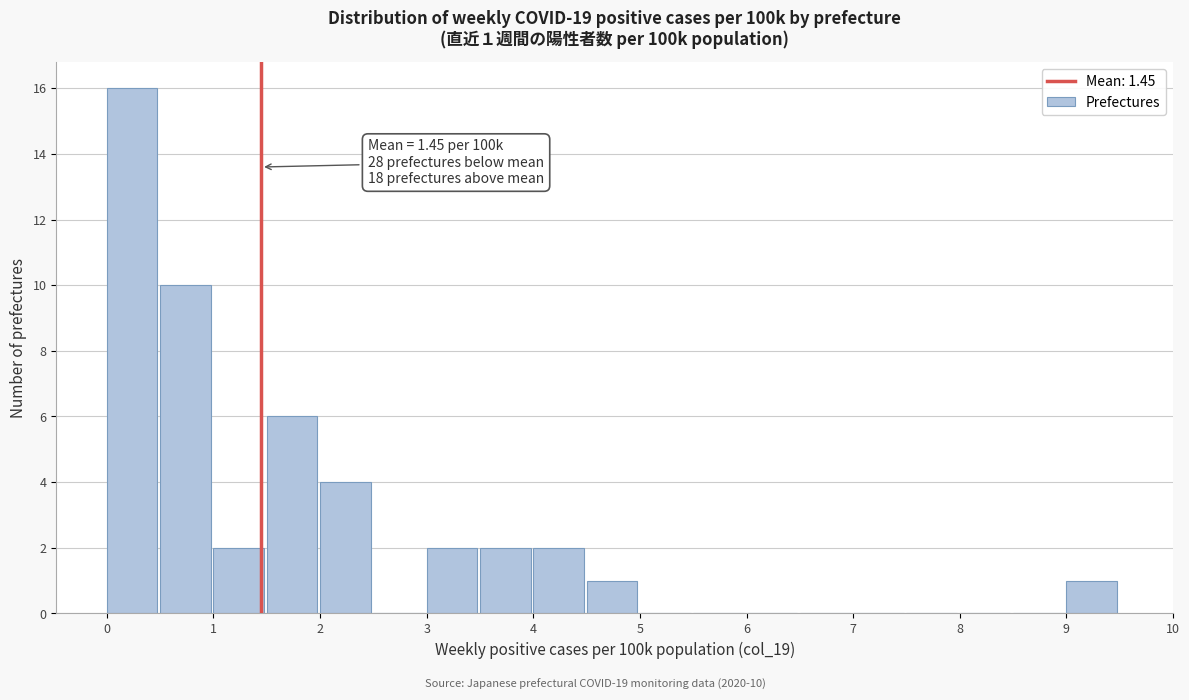

Over which range of the x-axis is the bar tallest?

0.0 to 0.5